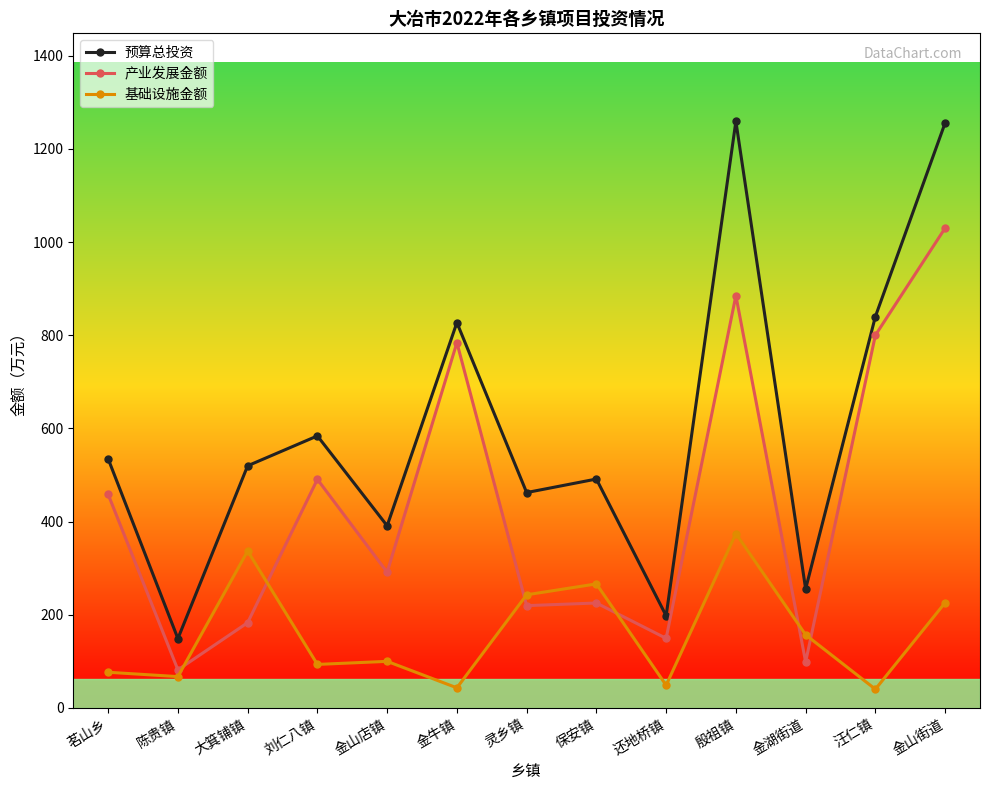

How many lines are shown in the chart?

3